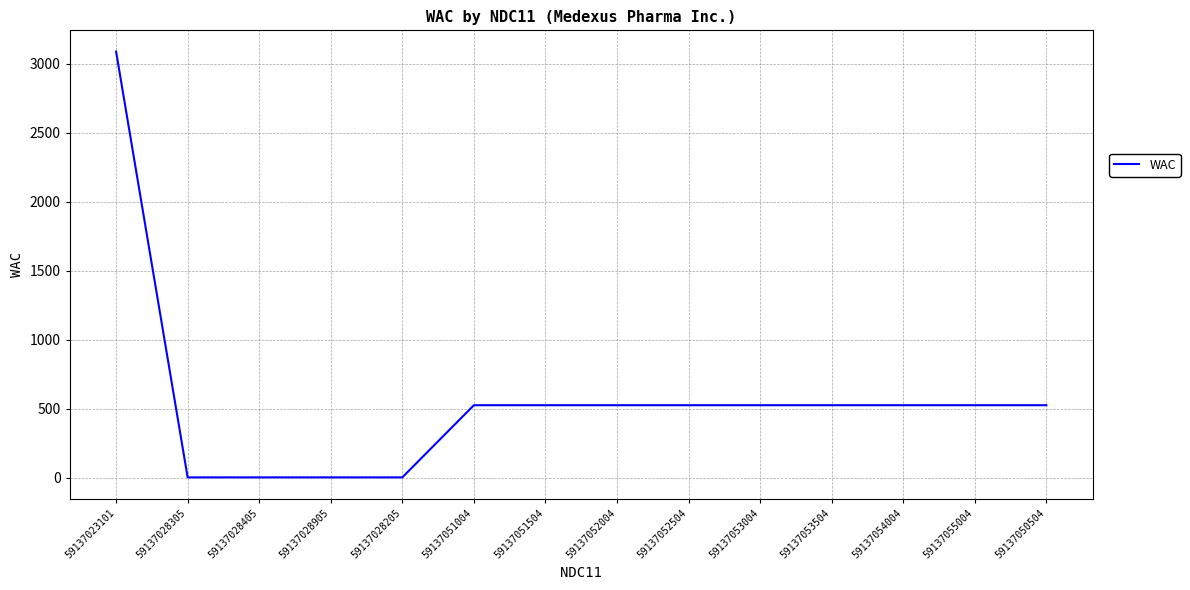

Is this an area chart (filled region under the line)?

No